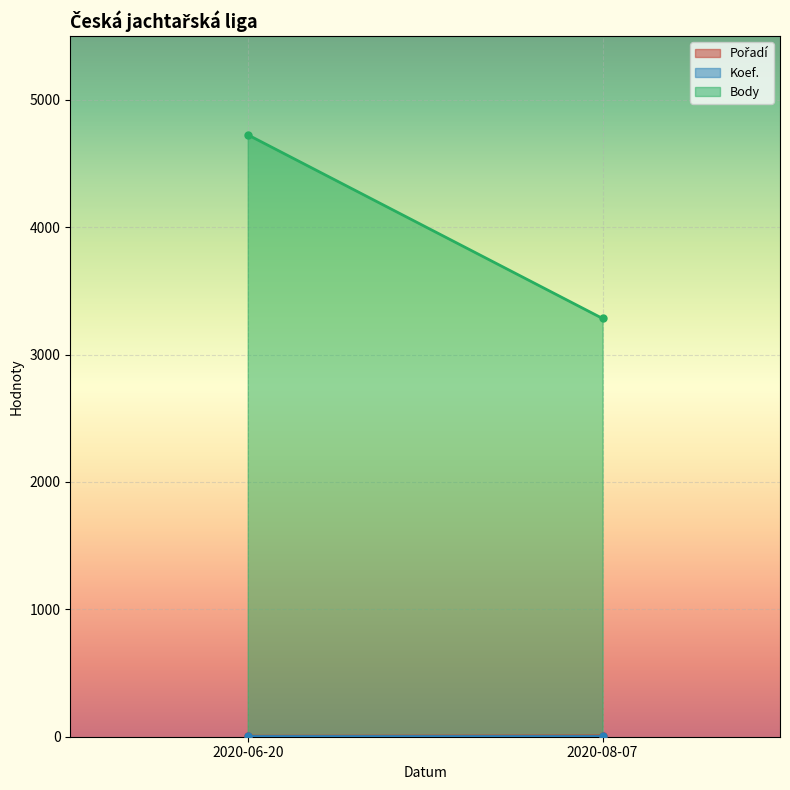

Where is Body nearest to the value 4004?

2020-06-20